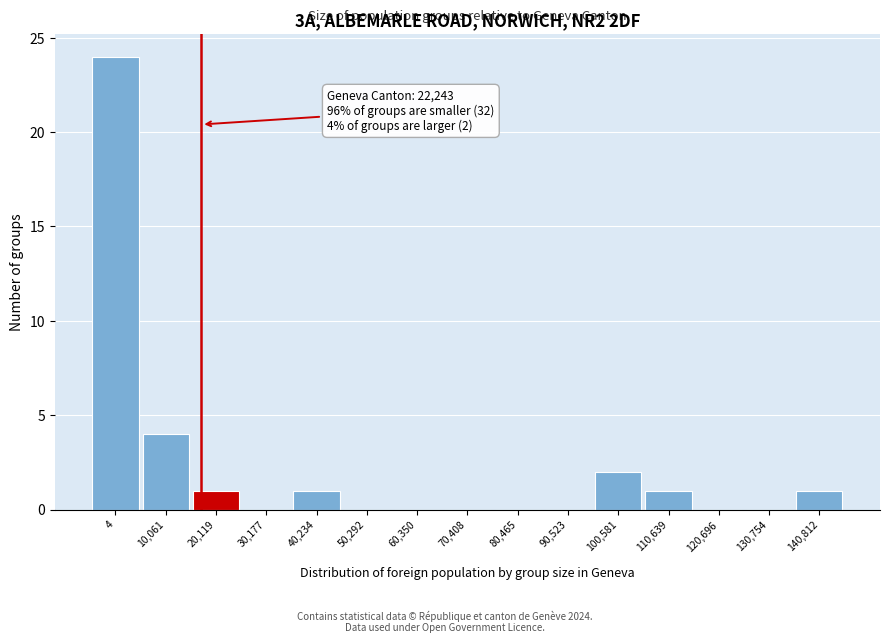

Reading left to right, what are all the values shown in this chart?

4=24	10,061=4	20,119=1	30,177=0	40,234=1	50,292=0	60,350=0	70,408=0	80,465=0	90,523=0	100,581=2	110,639=1	120,696=0	130,754=0	140,812=1